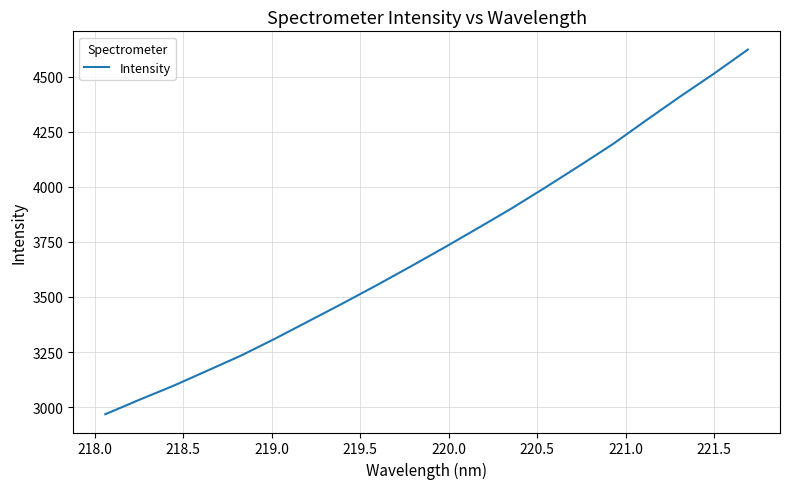

What is the difference between the maximum and minimum values?

1654.9